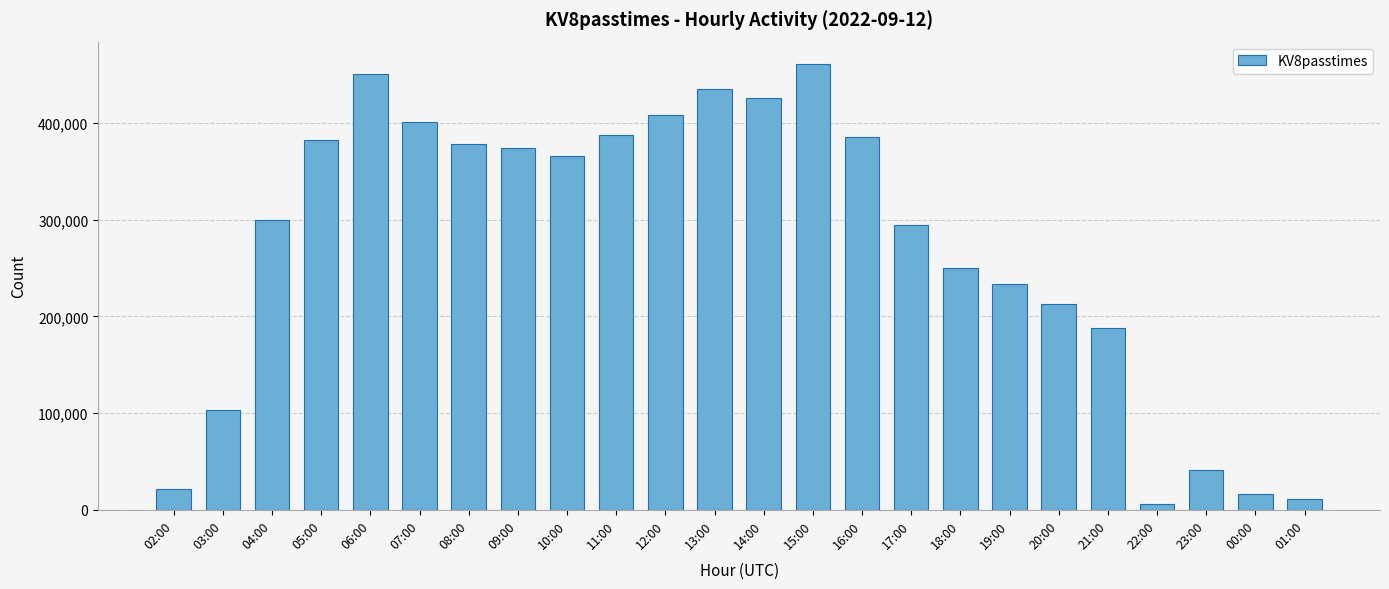

What is the label of the 24th bar from the right?

02:00